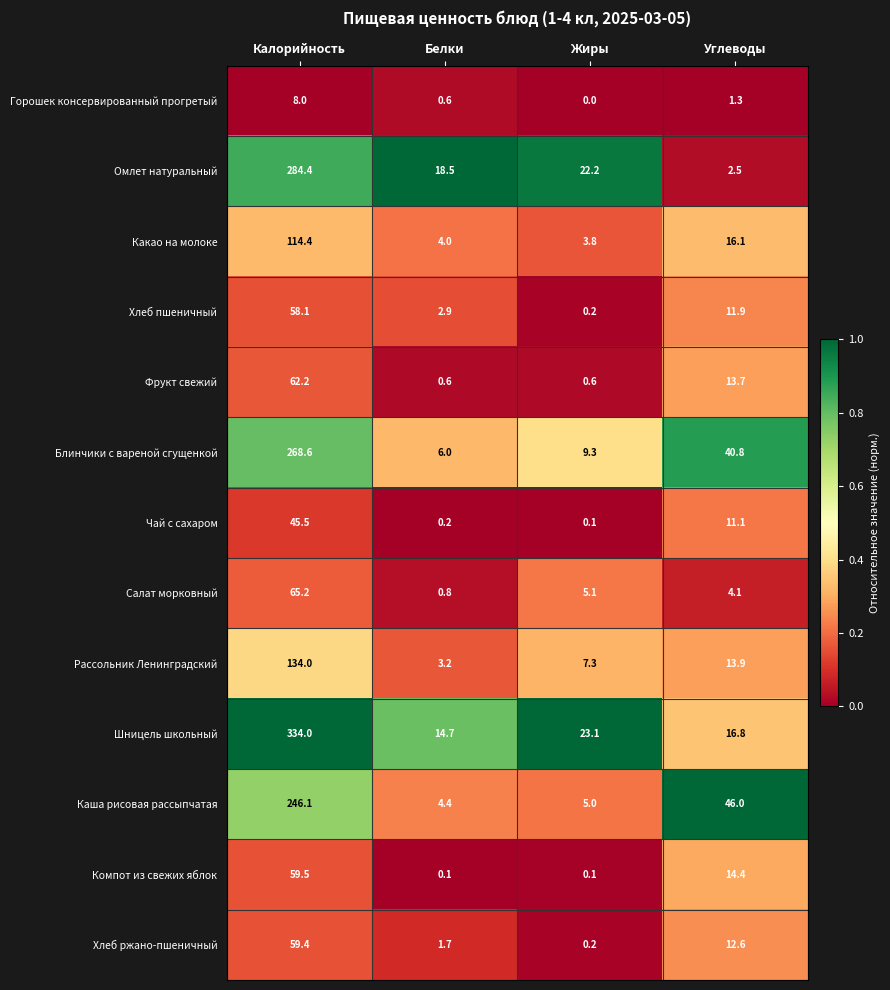

How many distinct data groups are displayed?

13